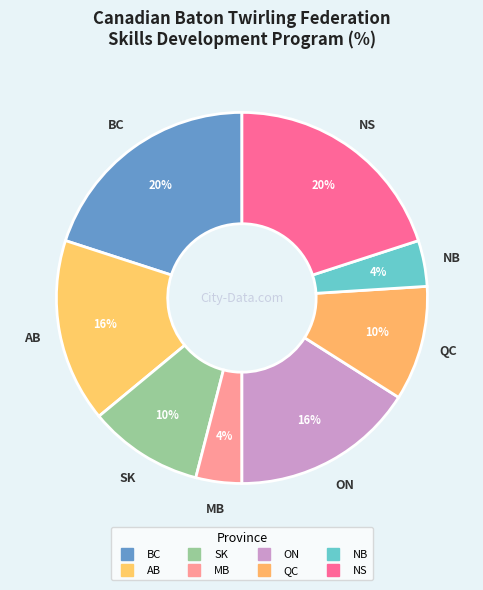

Does QC represent more than half of the total?

No